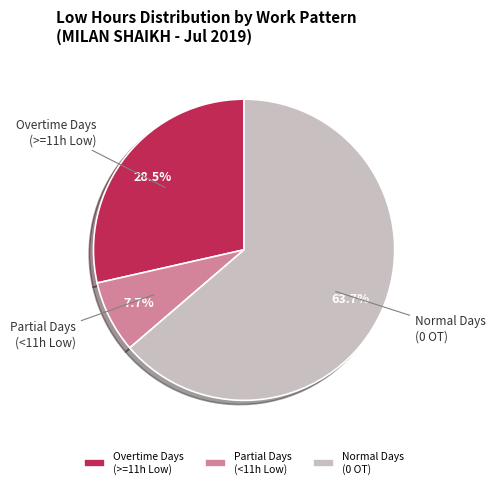

Rank the categories by value from highest to lowest.

Normal Days (0 OT), Overtime Days (>=11h Low), Partial Days (<11h Low)